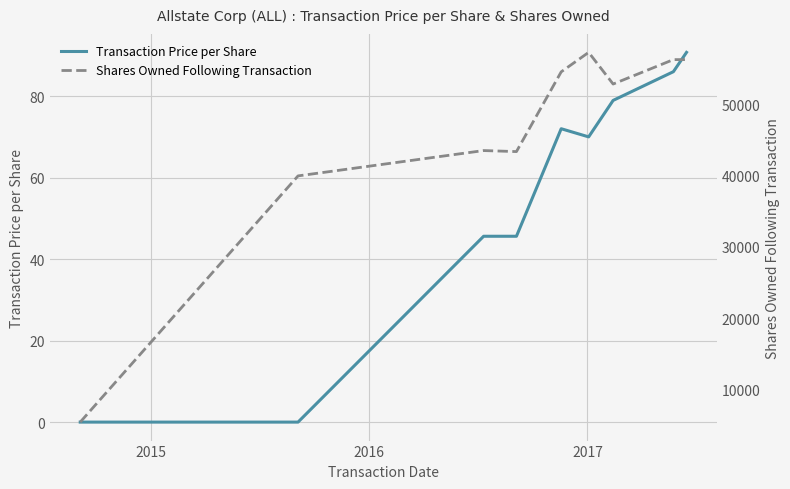

What is the sum of all Shares Owned Following Transaction values?

409259.0